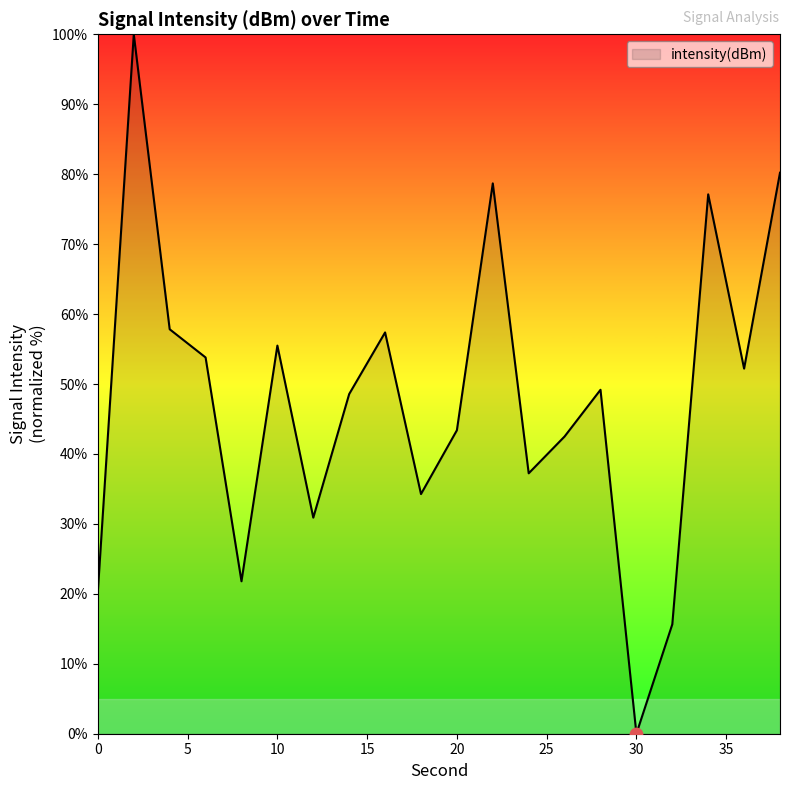

What is the difference between the maximum and minimum values?

100.0